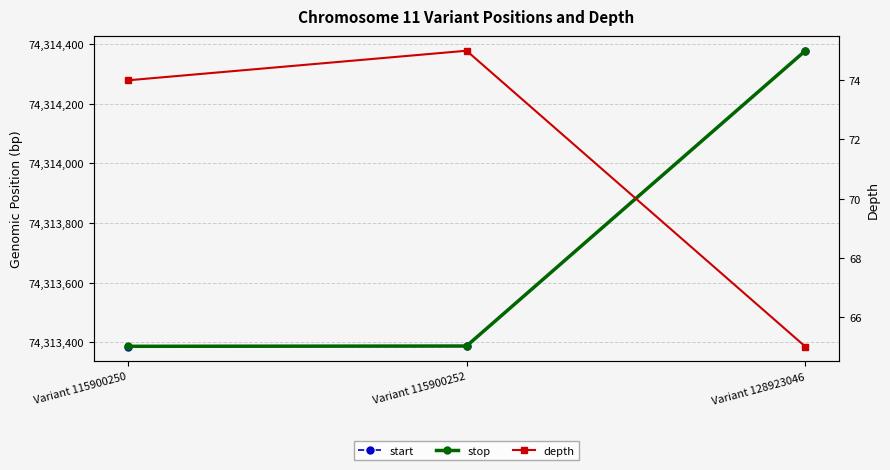

Reading left to right, extract all data points from this chart.

start: 74313386	74313387	74314377
stop: 74313387	74313388	74314377
depth: 74	75	65